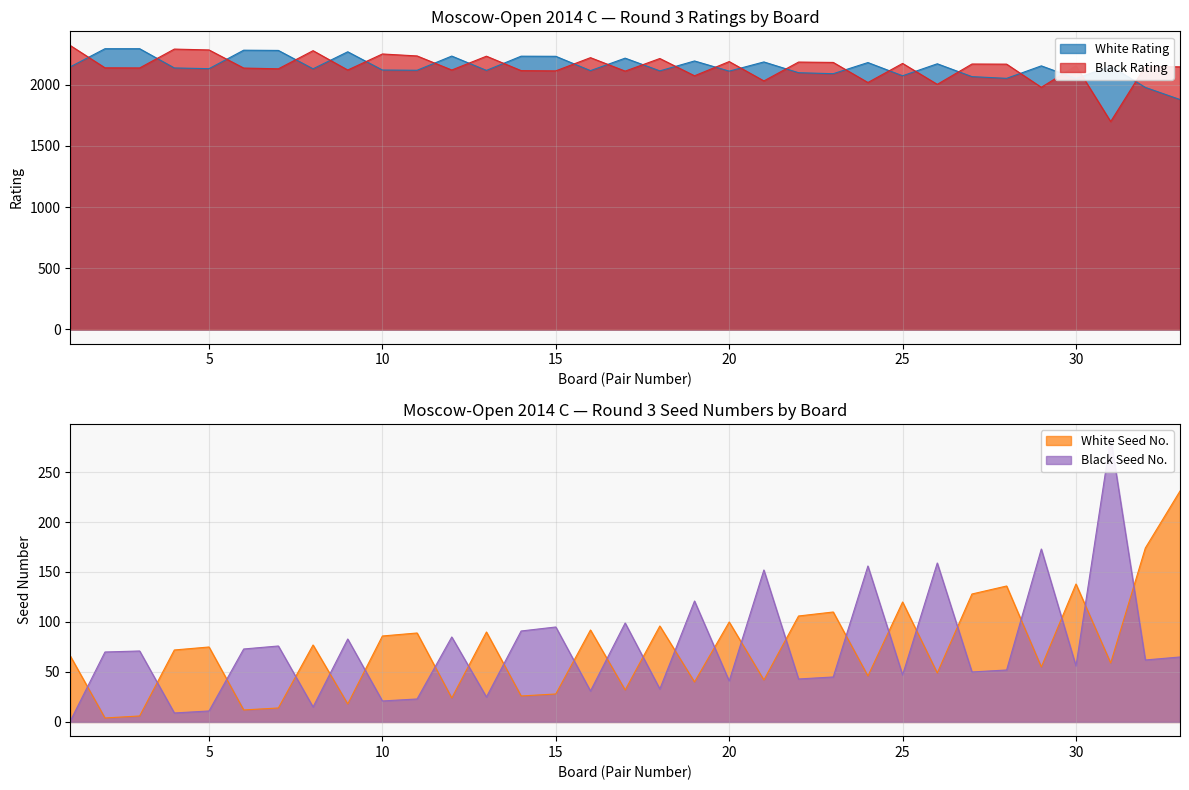

The Black Board Num series shows 109 at 32. True or false?

False